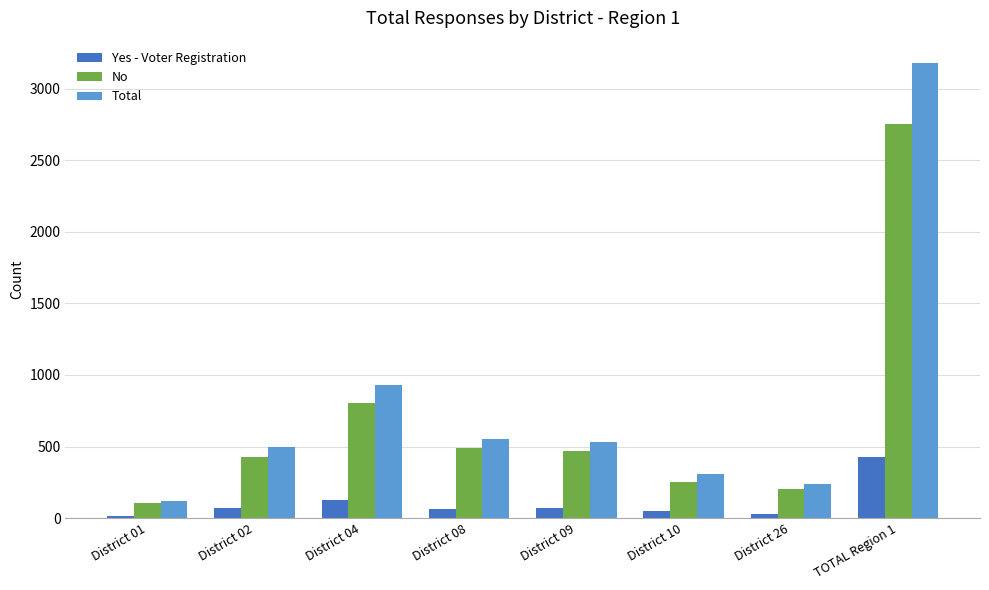

At which label does Yes - Voter Registration reach its peak?

TOTAL Region 1